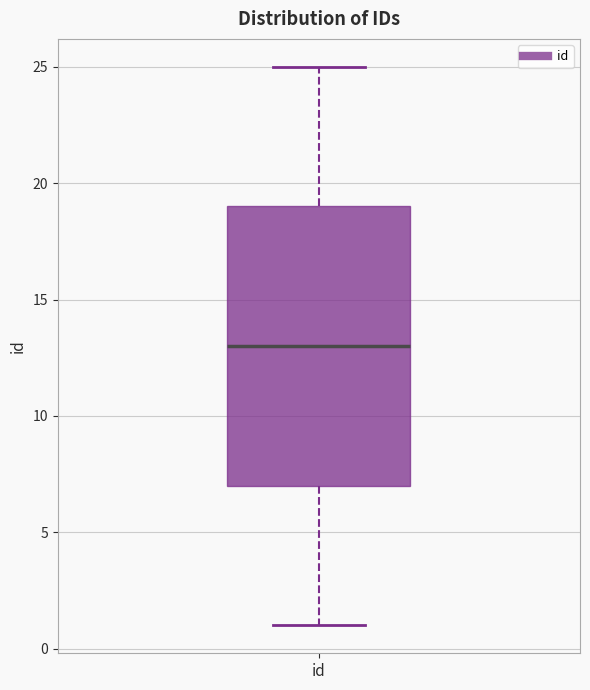

Where is the lower edge of the box for id on the y-axis? The values are not printed on the chart, so give them approximately, as read against the axis.

7